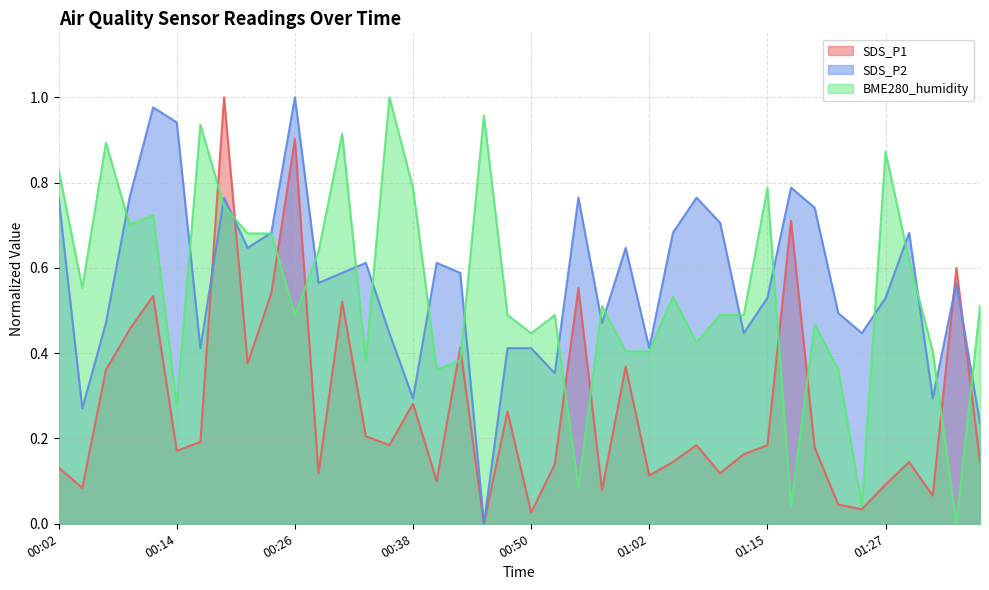

What is the sum of all BME280_humidity values?

21.8